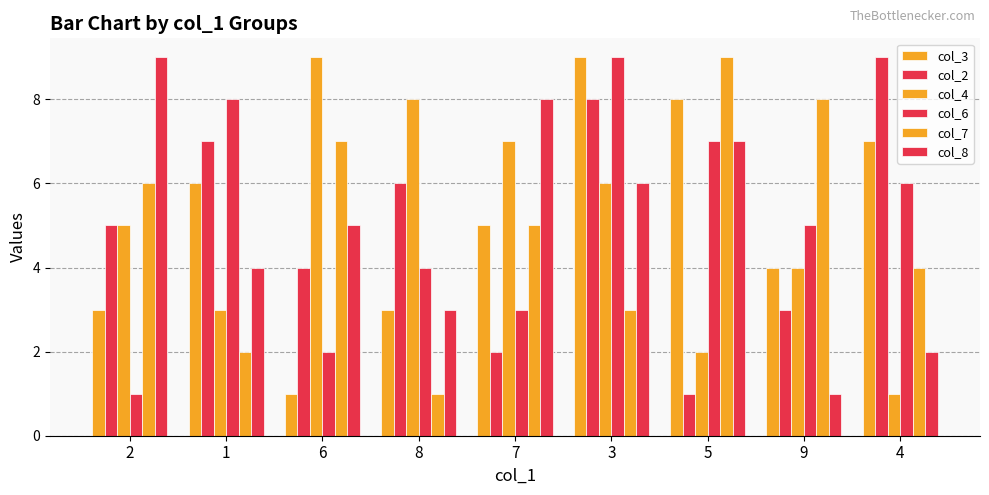

Which series has the largest total across all categories?

col_3